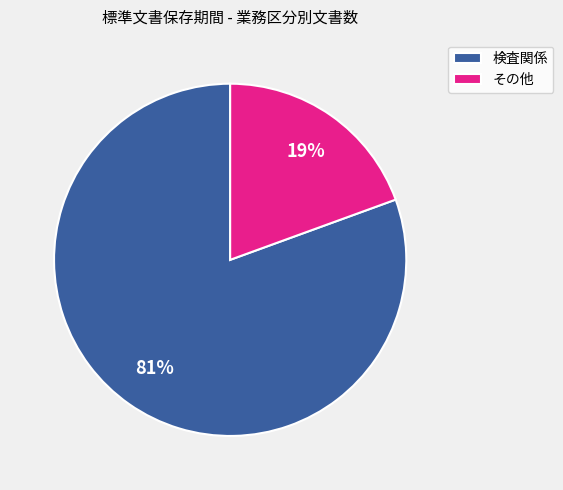

Which slice is the largest?

検査関係